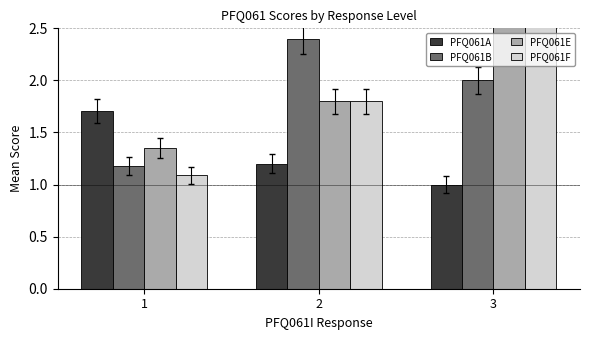

Between 1 and 3, which series saw the biggest shift?

PFQ061F